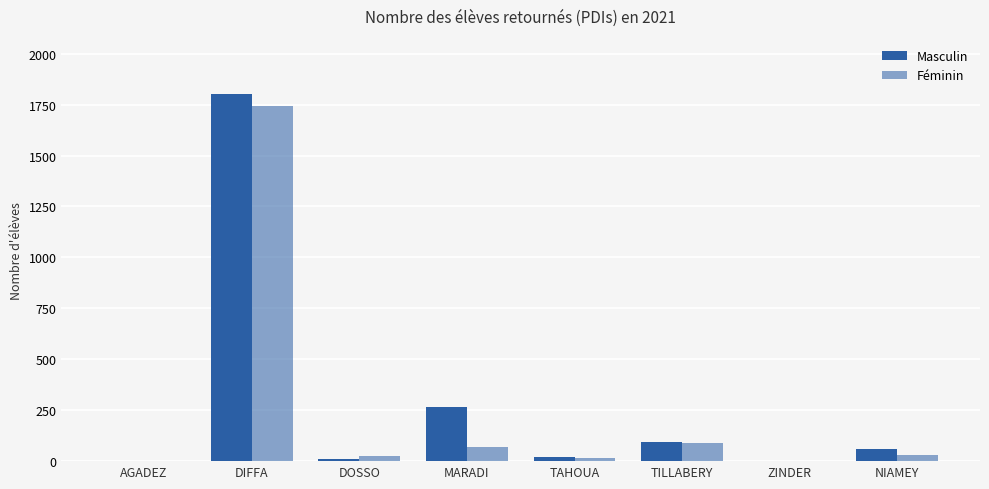

True or false: Féminin has a value of 1742 at DIFFA.

True